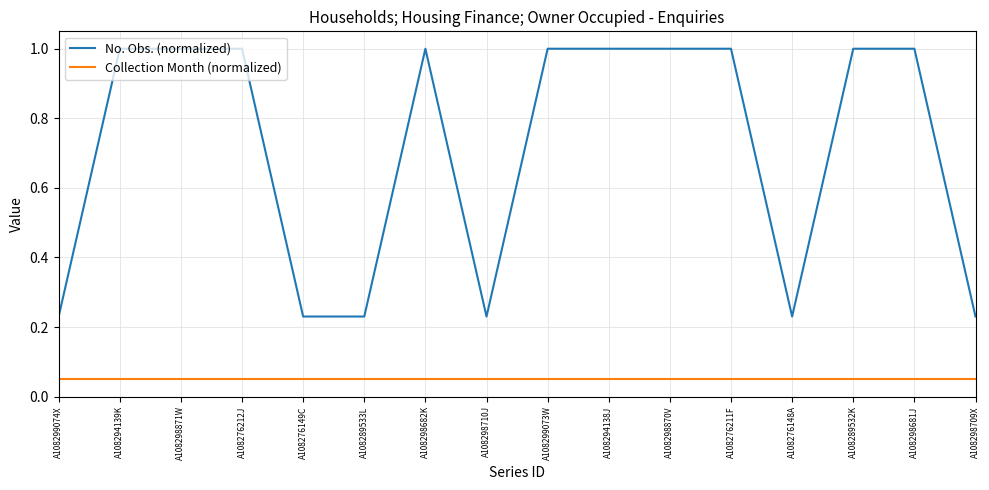

True or false: No. Obs. (normalized) has a value of 0.5 at A108298870V.

False